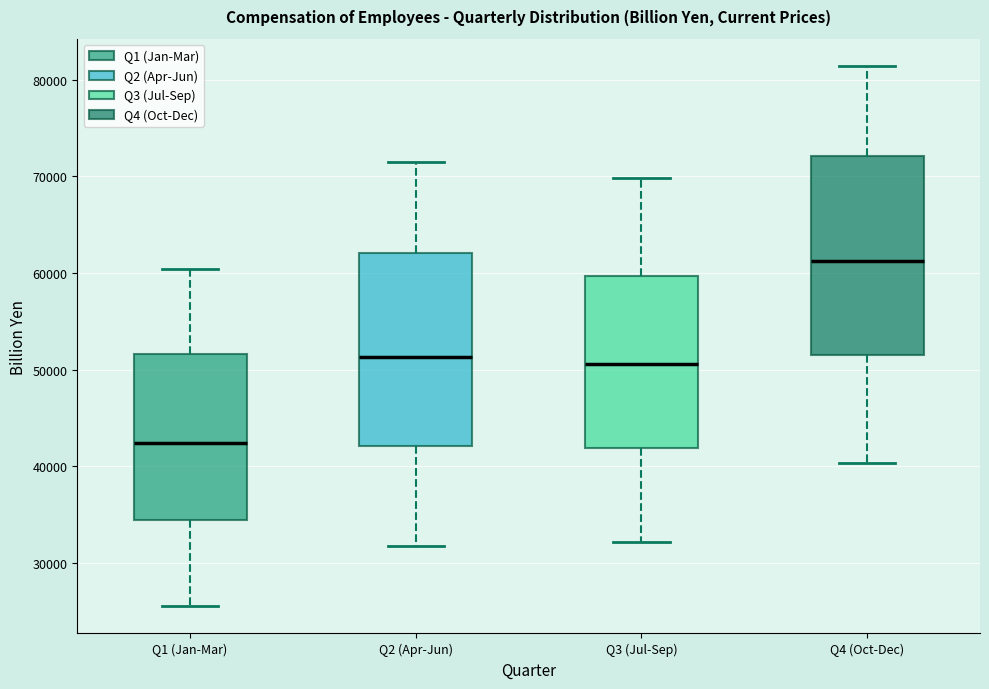

Which box has the highest median line?

Q4 (Oct-Dec)